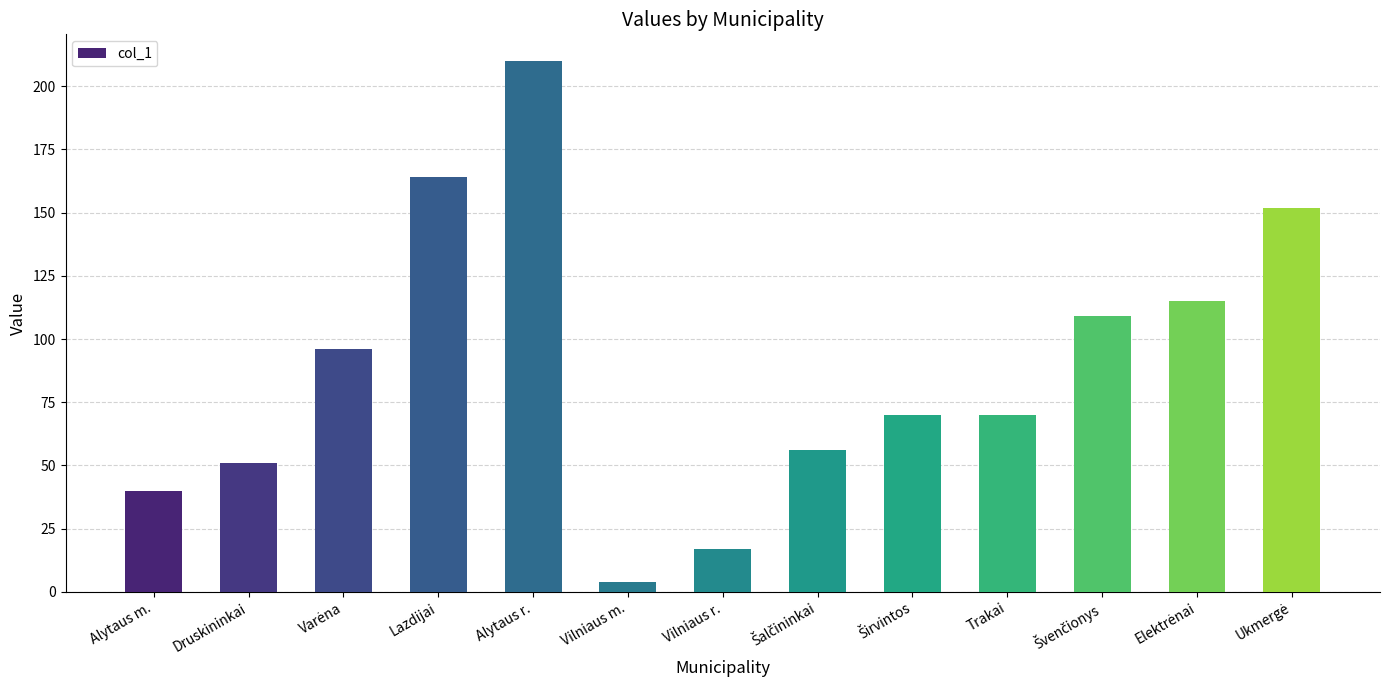

Reading left to right, extract all data points from this chart.

40	51	96	164	210	4	17	56	70	70	109	115	152